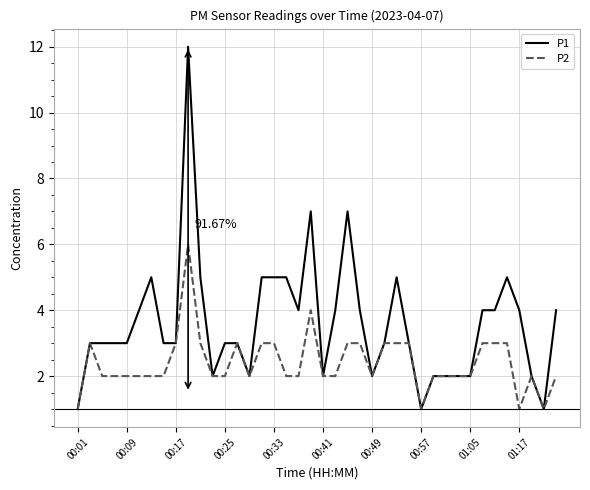

Which series has the widest spread of values?

P1